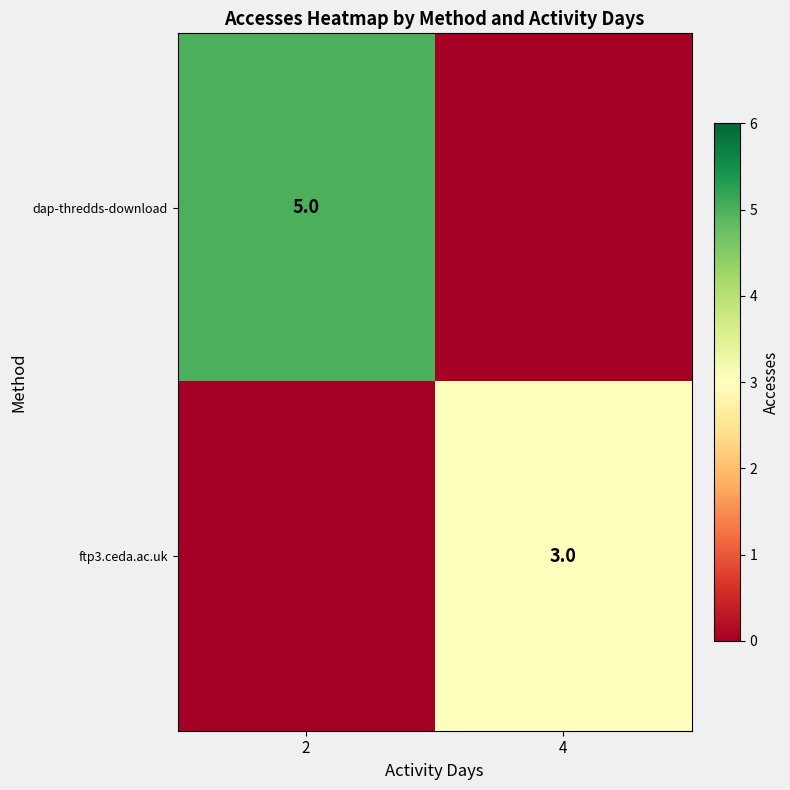

The ftp3.ceda.ac.uk series shows 3 at 4. True or false?

True